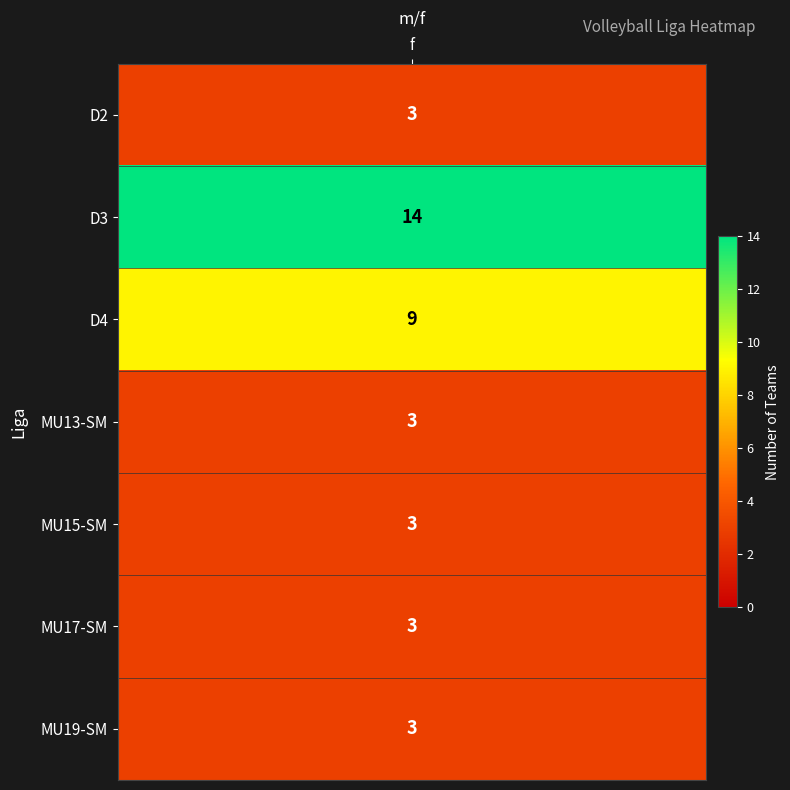

Is it true that D3 equals 14 at f?

True